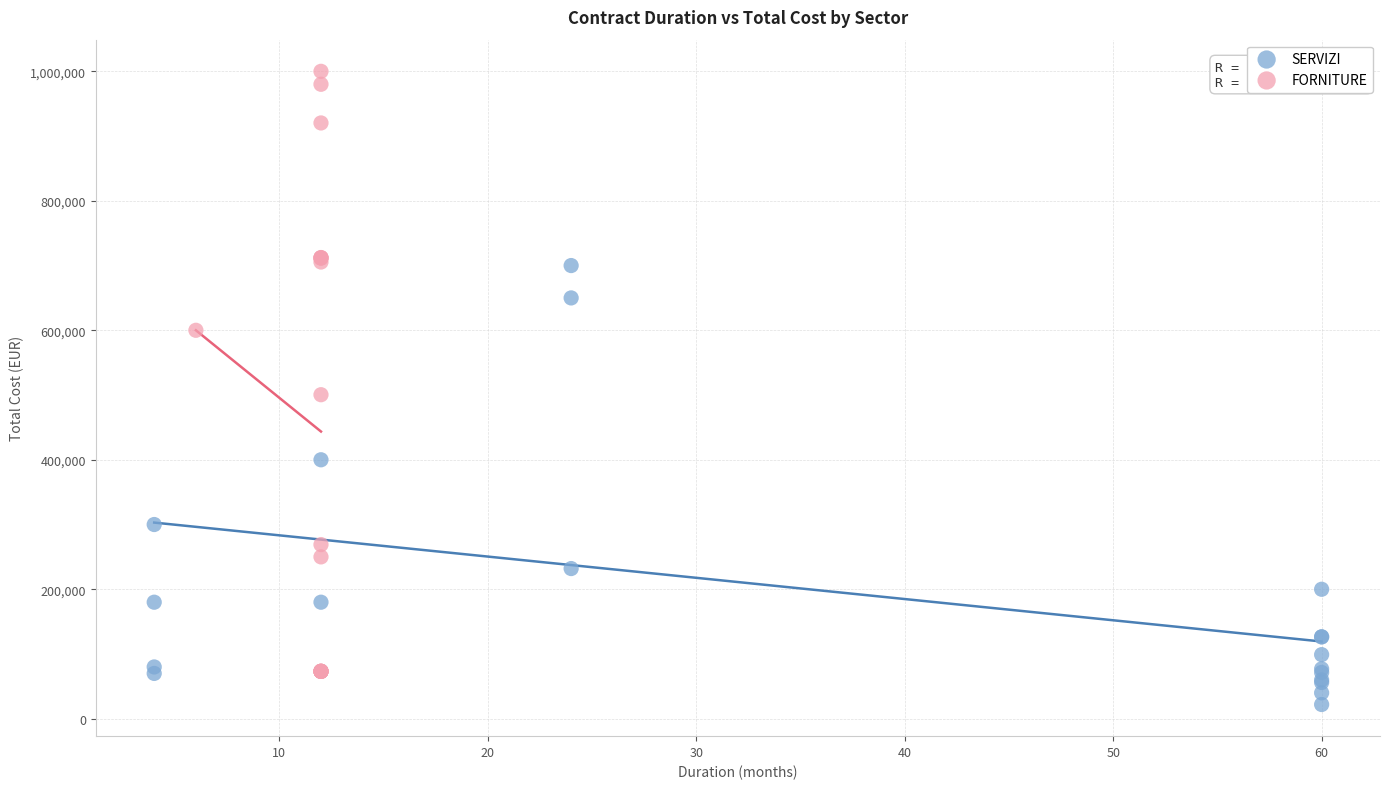

Which series contains the lowest Y value?

SERVIZI